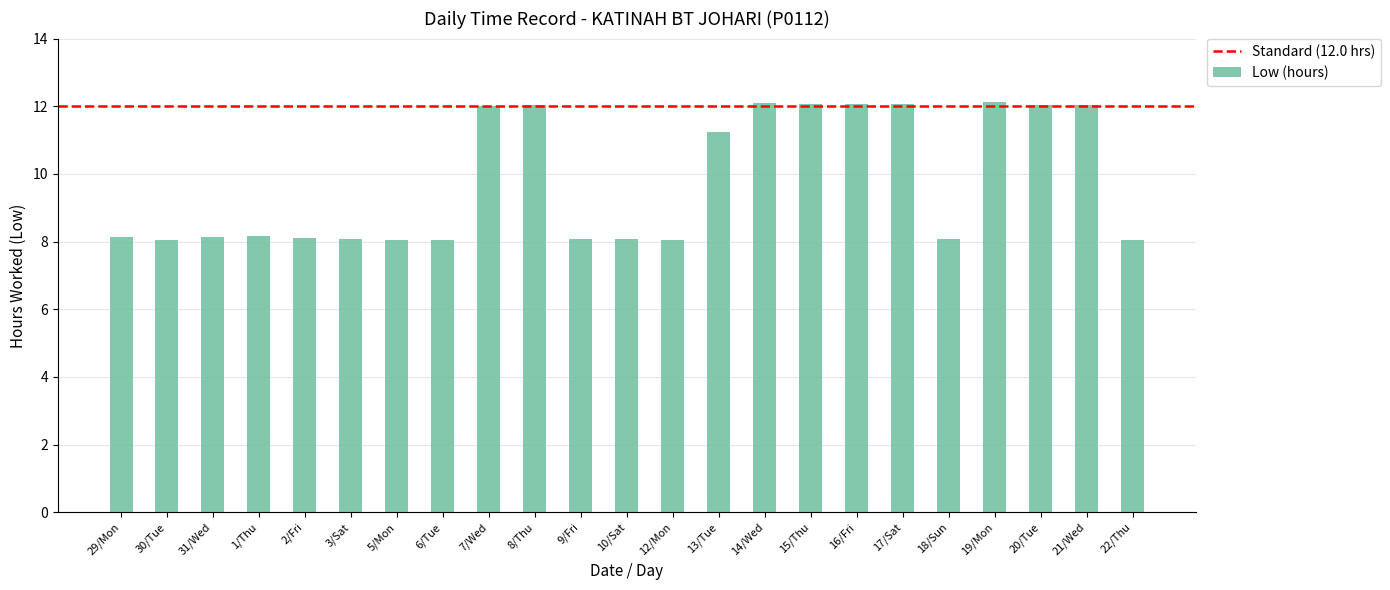

What is the smallest value displayed?

8.0